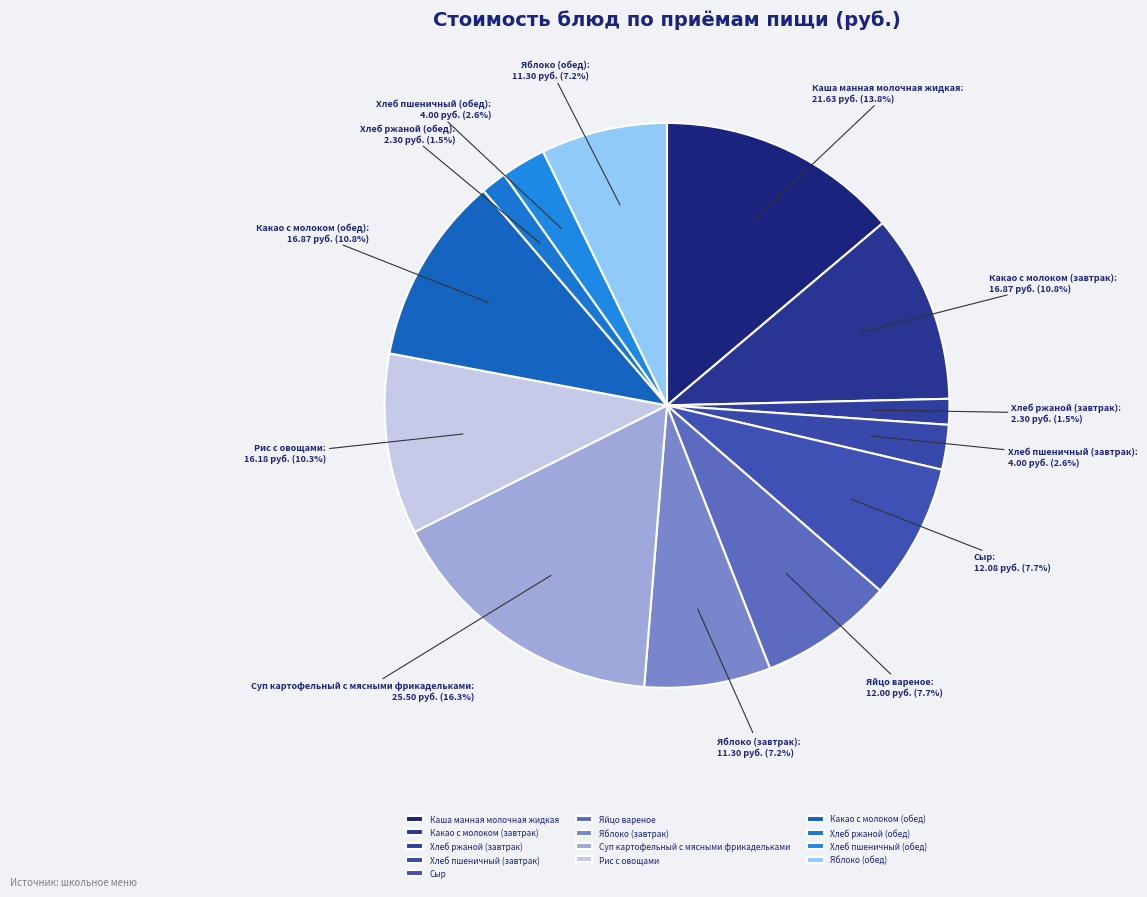

What is the ratio of the value at Яблоко (обед) to the value at Какао с молоком (обед)?

0.7